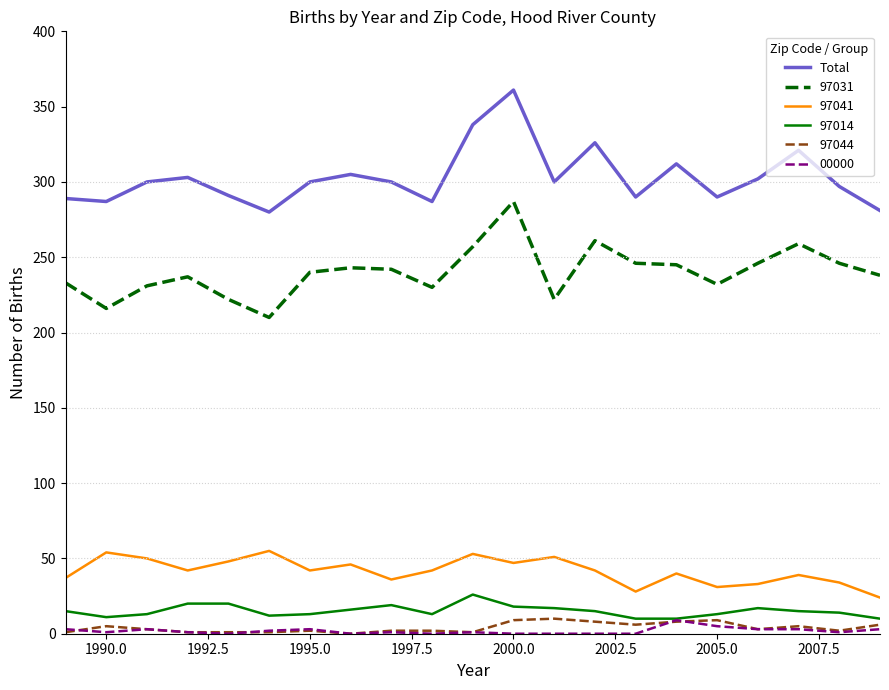

True or false: Total and 97014 cross at least once.

False